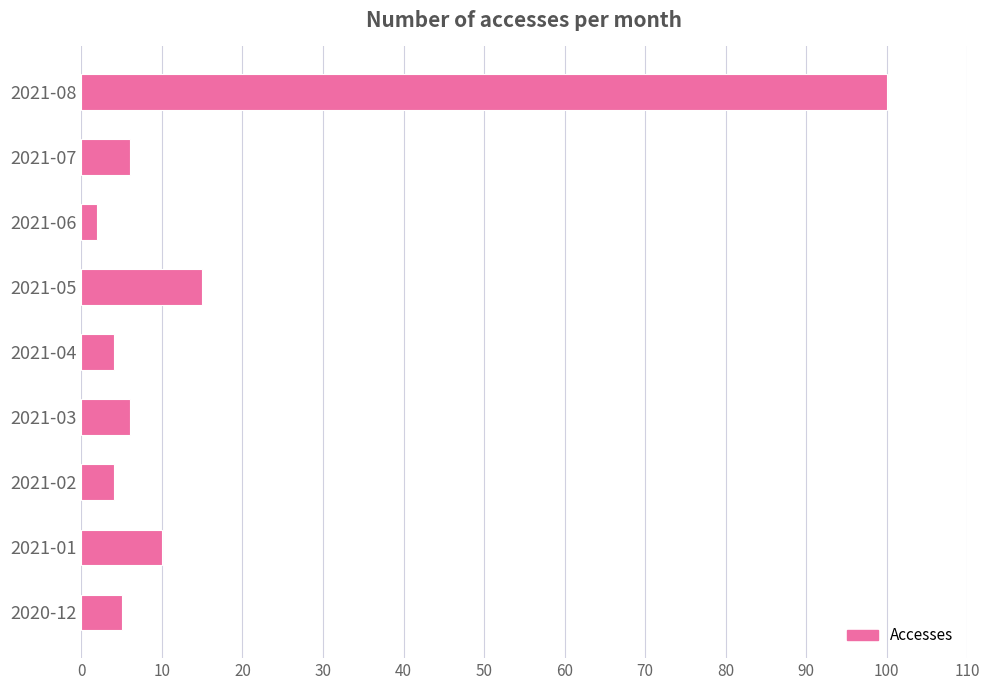

What is the maximum value shown in the chart?

100